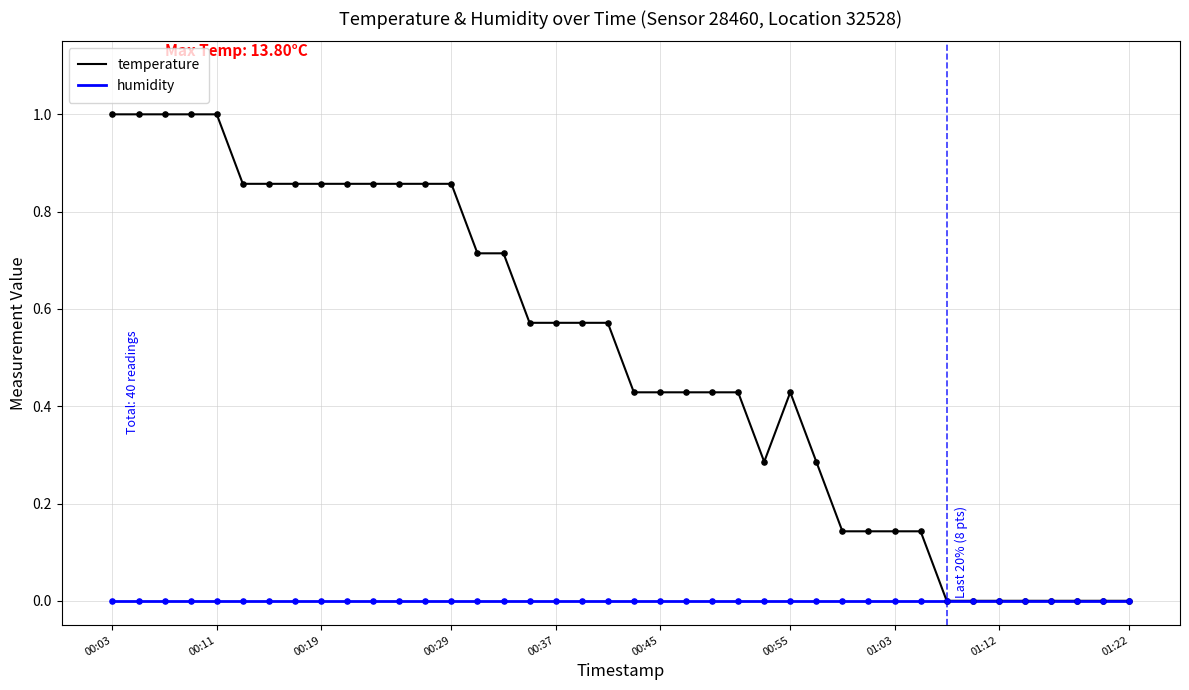

Which series has the largest total across all categories?

temperature